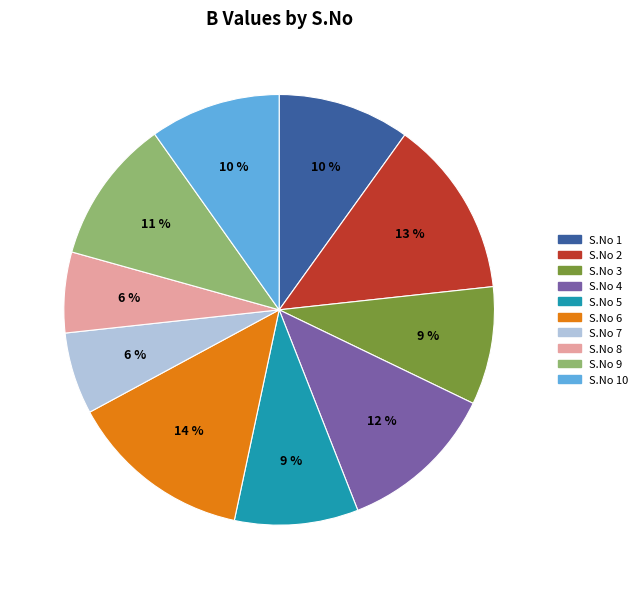

To the nearest percent, what is the average slice percentage?

10%